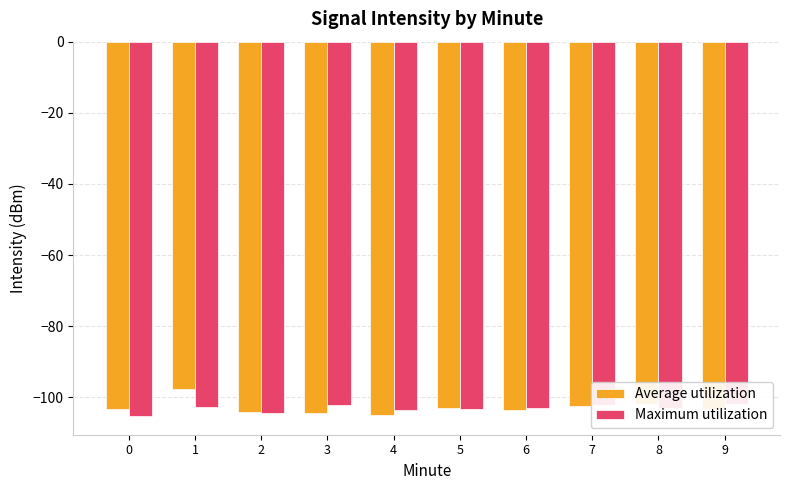

What is the total value across all series at 9?

-205.0